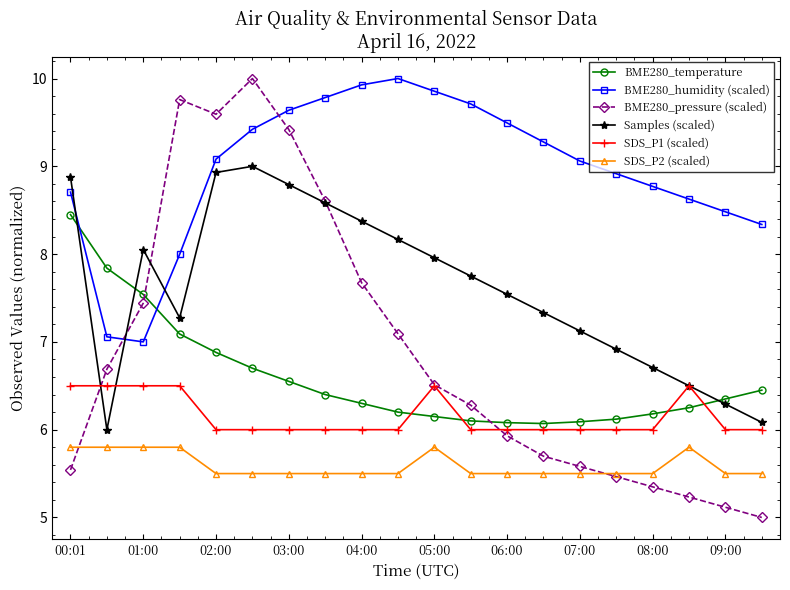

Which series has the widest spread of values?

BME280_pressure (scaled)